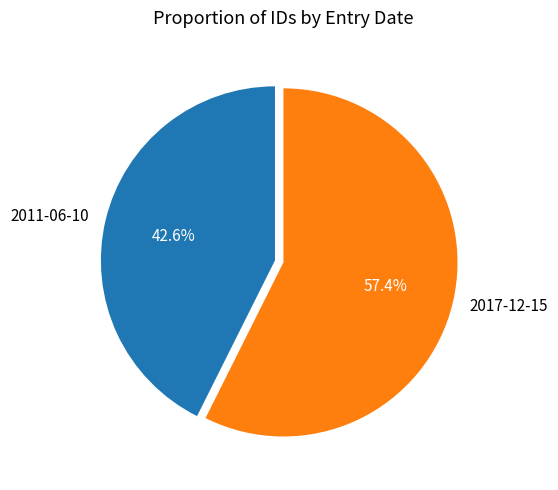

To the nearest percent, what is the difference between the largest and smallest slice percentages?

15%